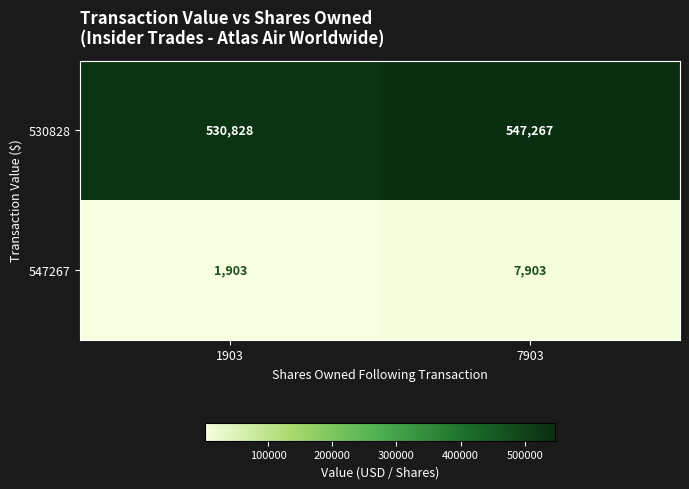

What is the average value of the 547267 series?

4903